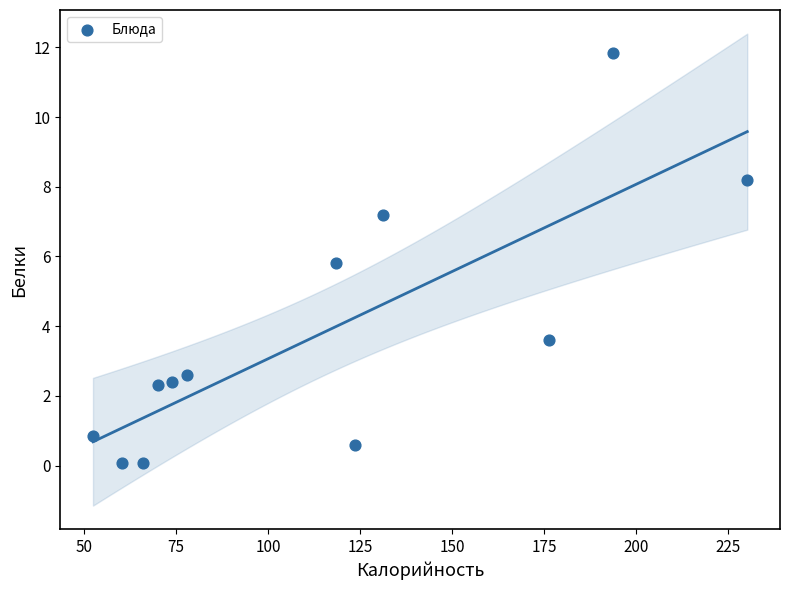

What Y value in the scatter plot is closest to 5?

5.8